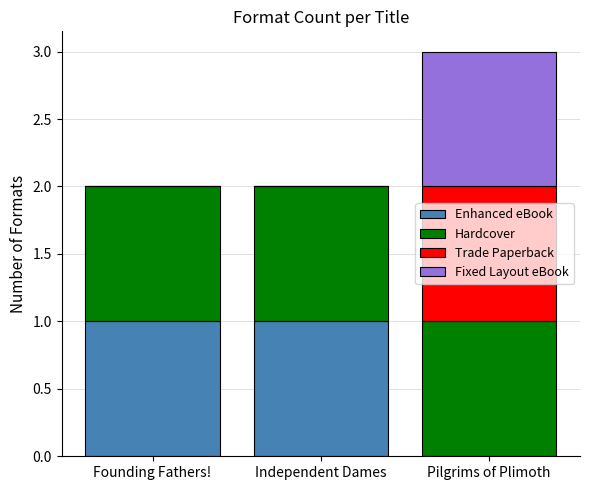

At which category is the sum across all series the highest?

Pilgrims of Plimoth